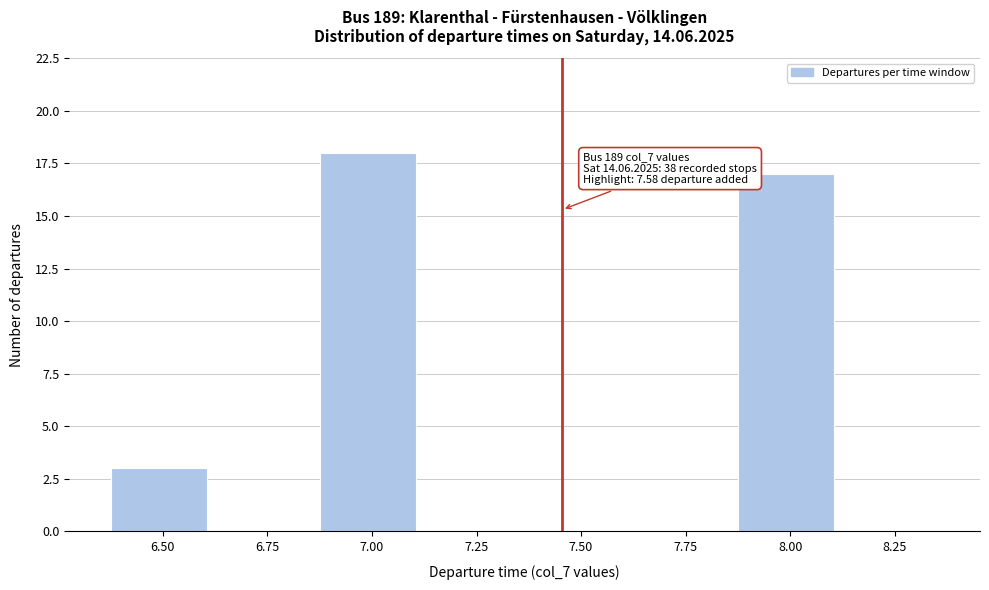

Reading right to left, extract all data points from this chart.

8.25=0	8.00=17	7.75=0	7.50=0	7.25=0	7.00=18	6.75=0	6.50=3